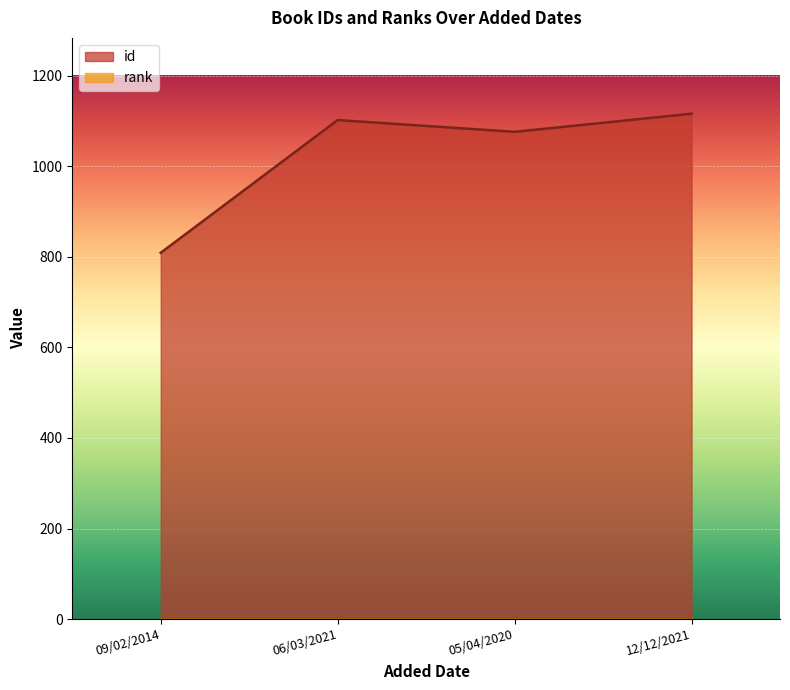

Reading left to right, list all the values displayed in this chart.

809	1102	1076	1116